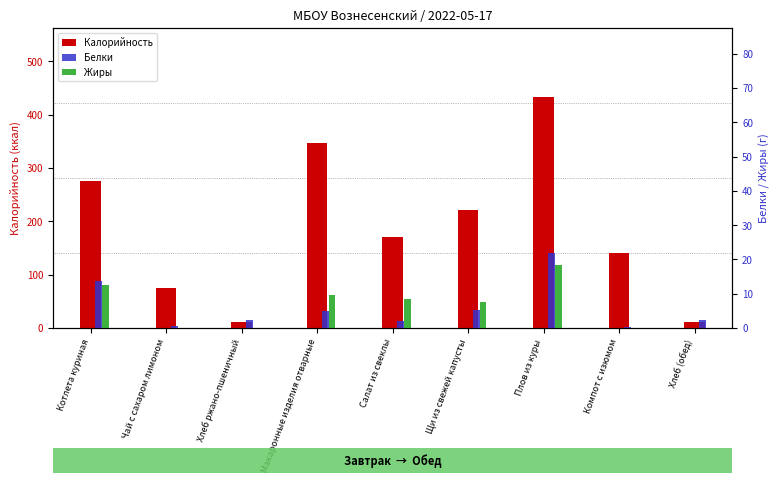

Between Компот с изюмом and Котлета куриная, which is larger?

Котлета куриная